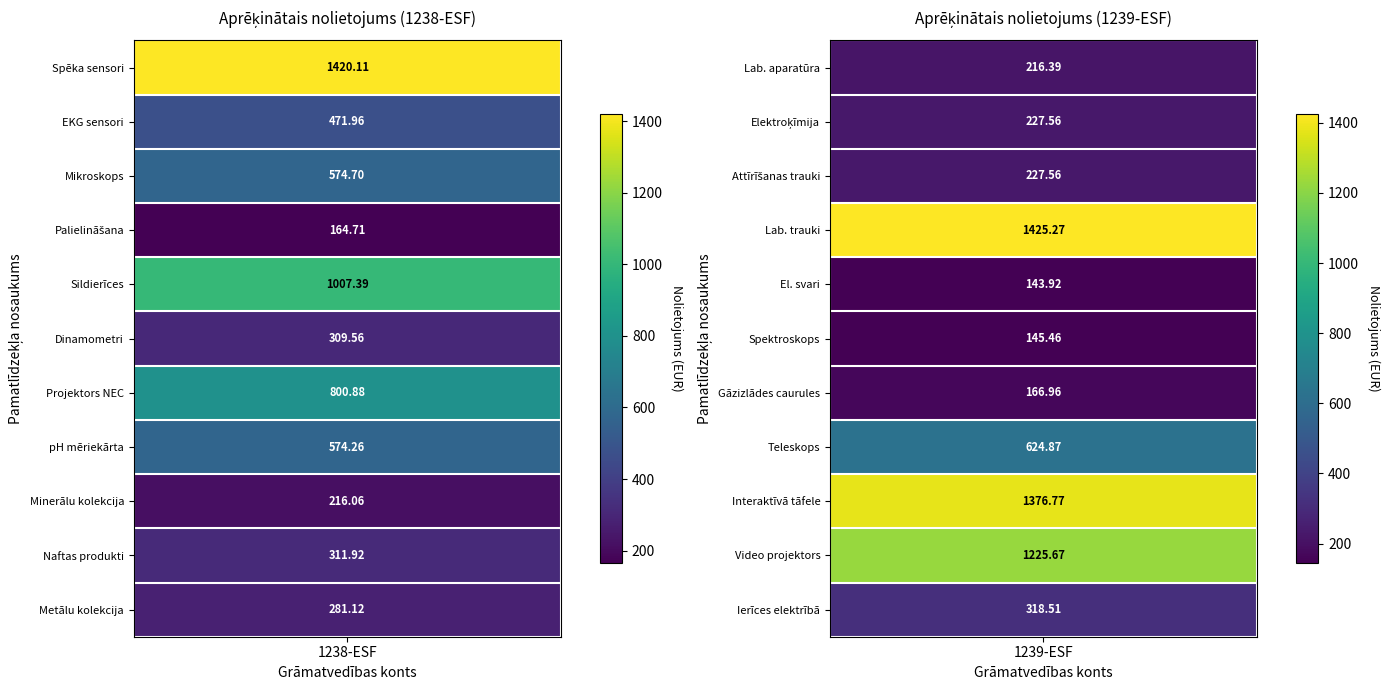

Which series has the largest total across all categories?

1238-ESF